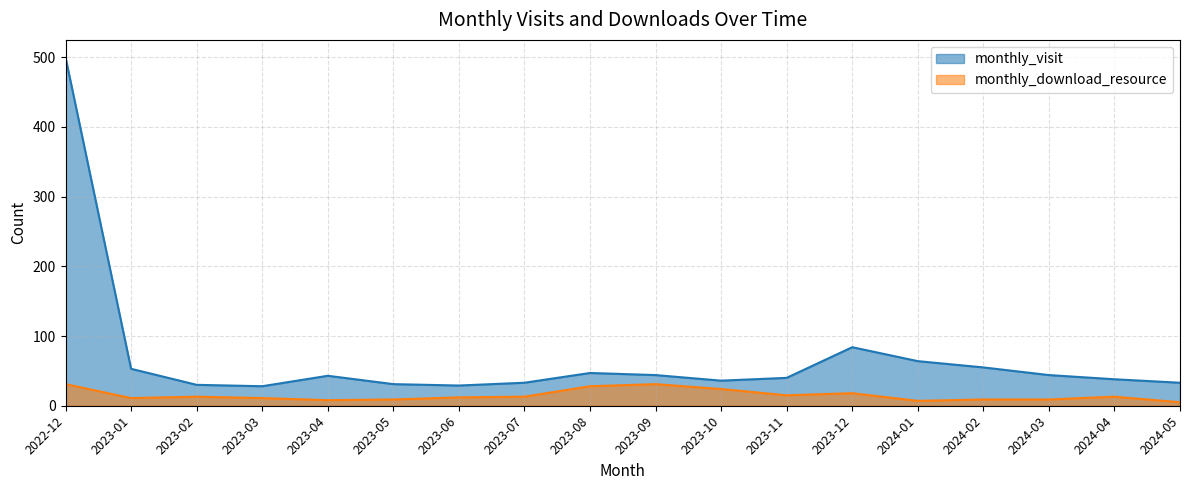

At which label is monthly_download_resource closest to 18?

2023-12